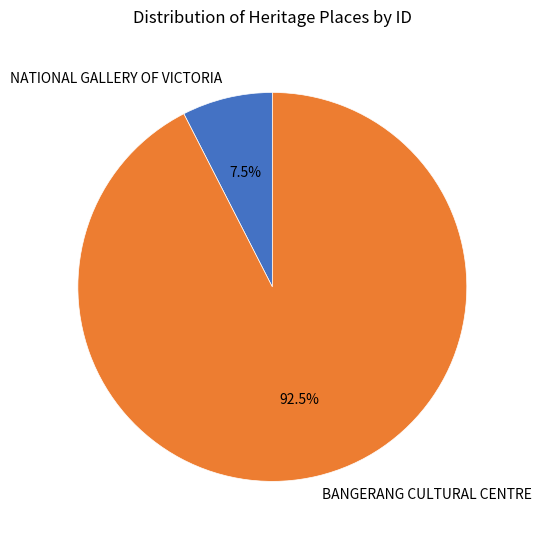

Rank the categories by value from lowest to highest.

NATIONAL GALLERY OF VICTORIA, BANGERANG CULTURAL CENTRE